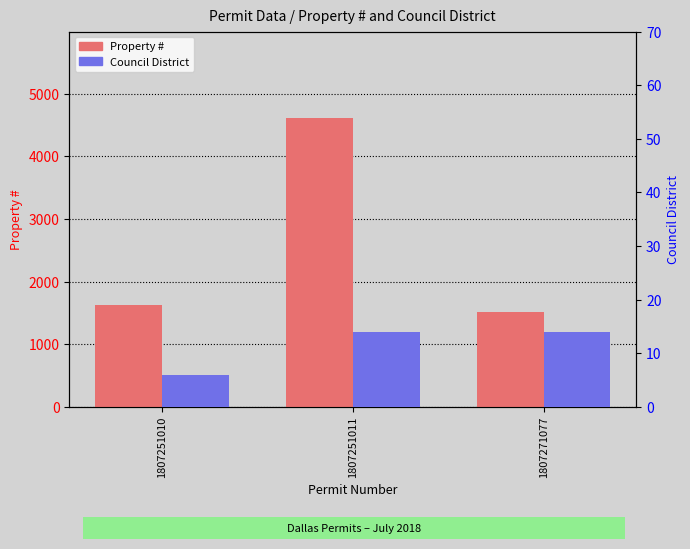

Is the value of Property # at 1807251010 greater than the value of Council District at 1807251011?

Yes